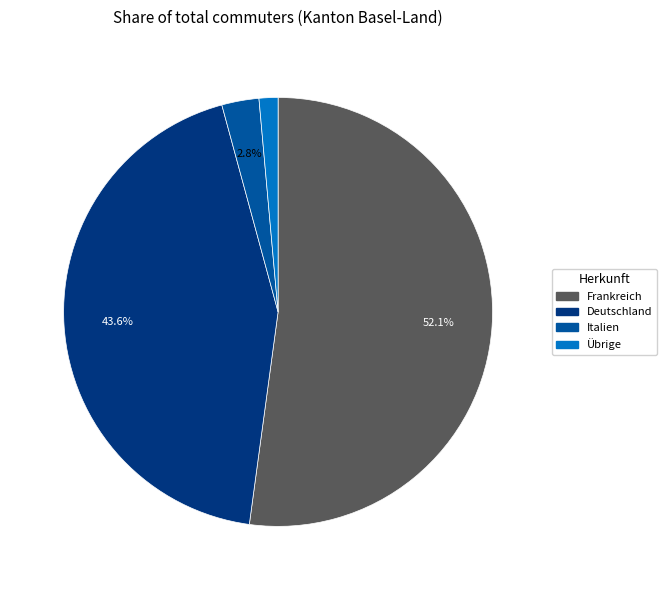

Is Frankreich the majority of the pie?

Yes